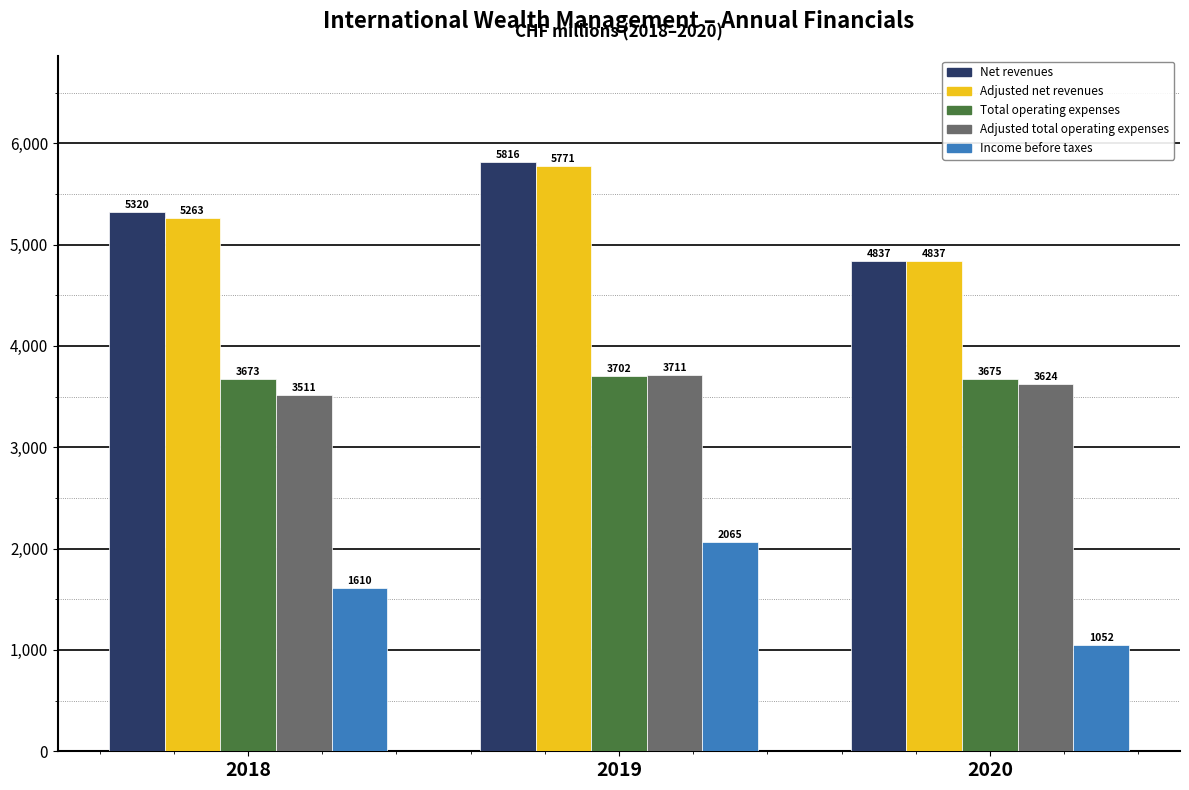

Reading left to right, what are all the values shown in this chart?

Net revenues: 2018=5320	2019=5816	2020=4837
Adjusted net revenues: 2018=5263	2019=5771	2020=4837
Total operating expenses: 2018=3673	2019=3702	2020=3675
Adjusted total operating expenses: 2018=3511	2019=3711	2020=3624
Income before taxes: 2018=1610	2019=2065	2020=1052